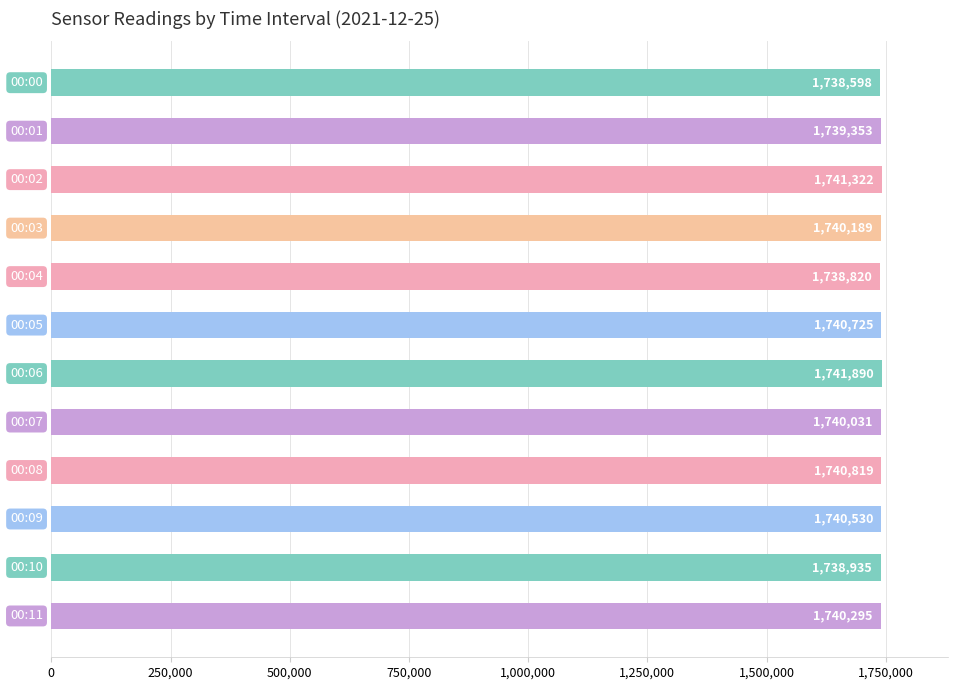

What is the greatest value displayed?

1741890